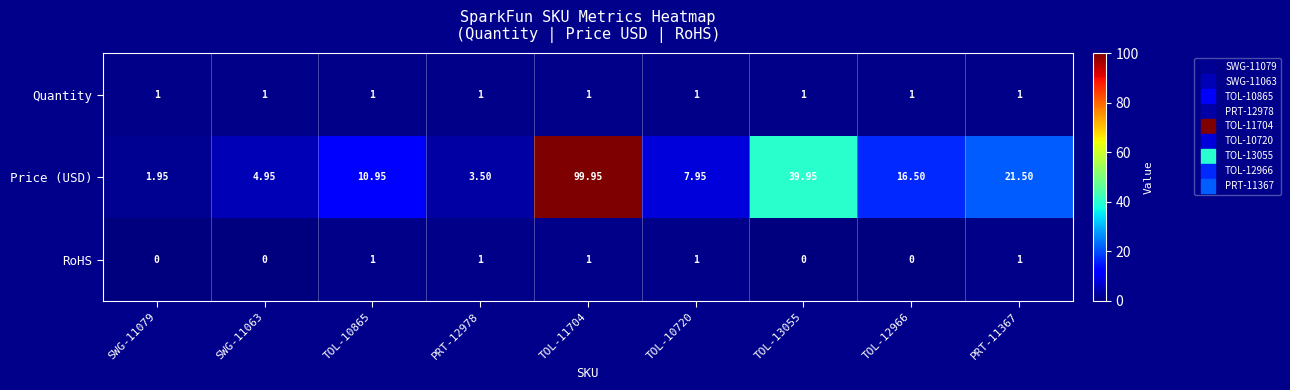

Which series changed the most between TOL-12966 and PRT-11367?

Price (USD)